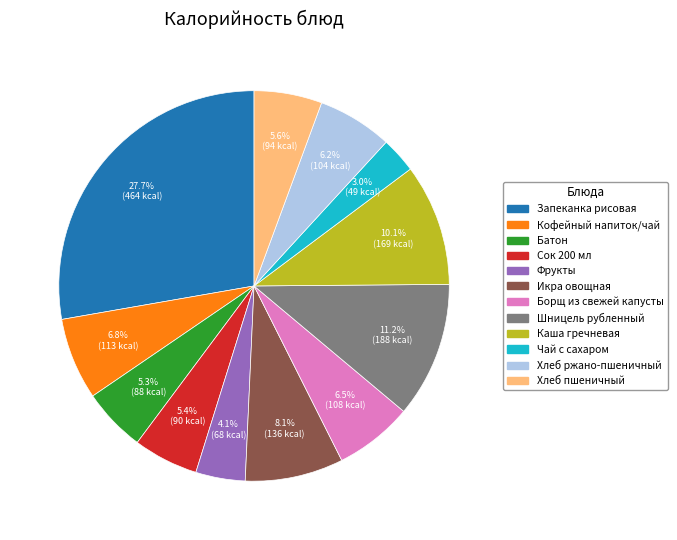

Does any single category account for the majority?

No